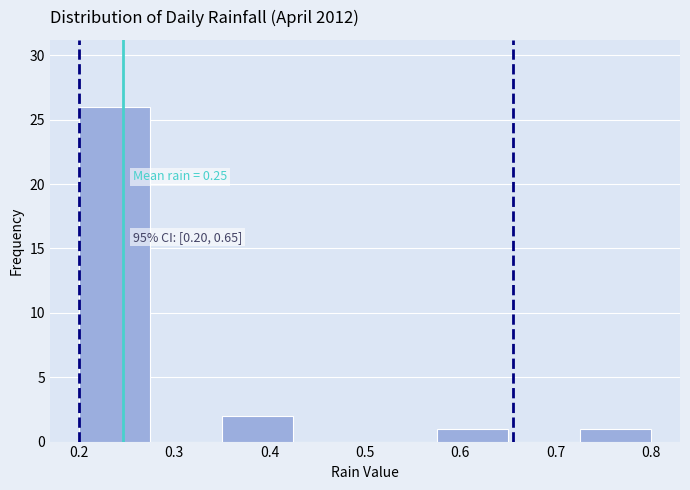

Over which range of the x-axis is the bar tallest?

0.200 to 0.275